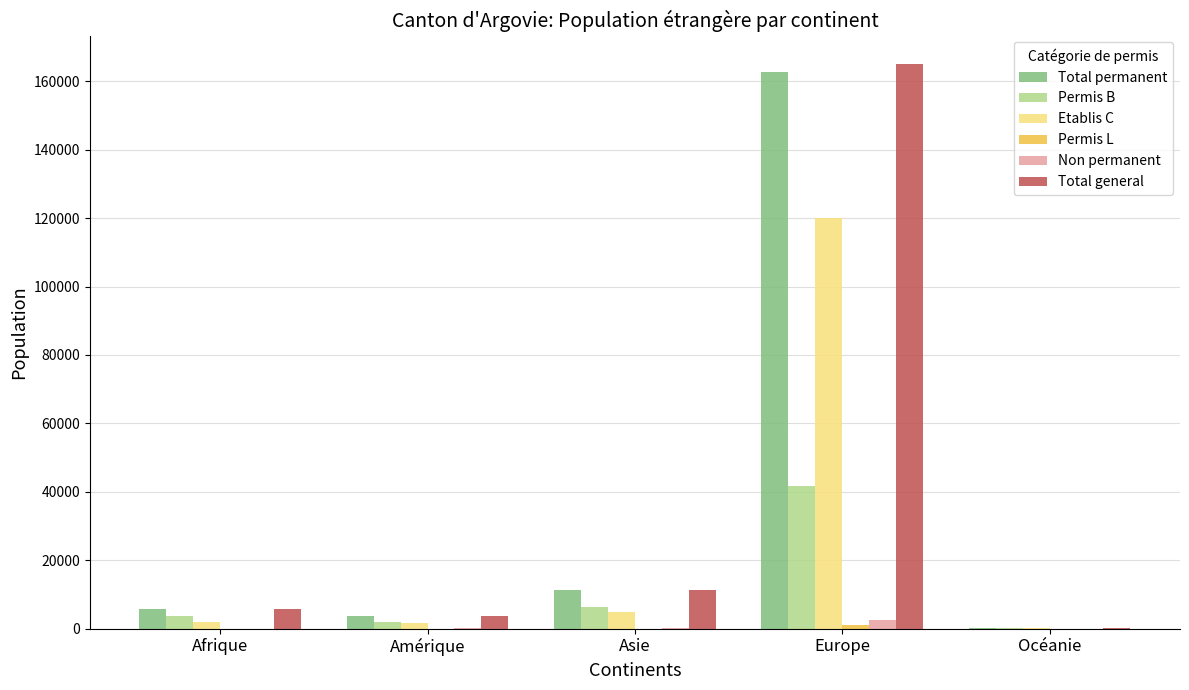

Where is Total permanent nearest to the value 81401?

Asie